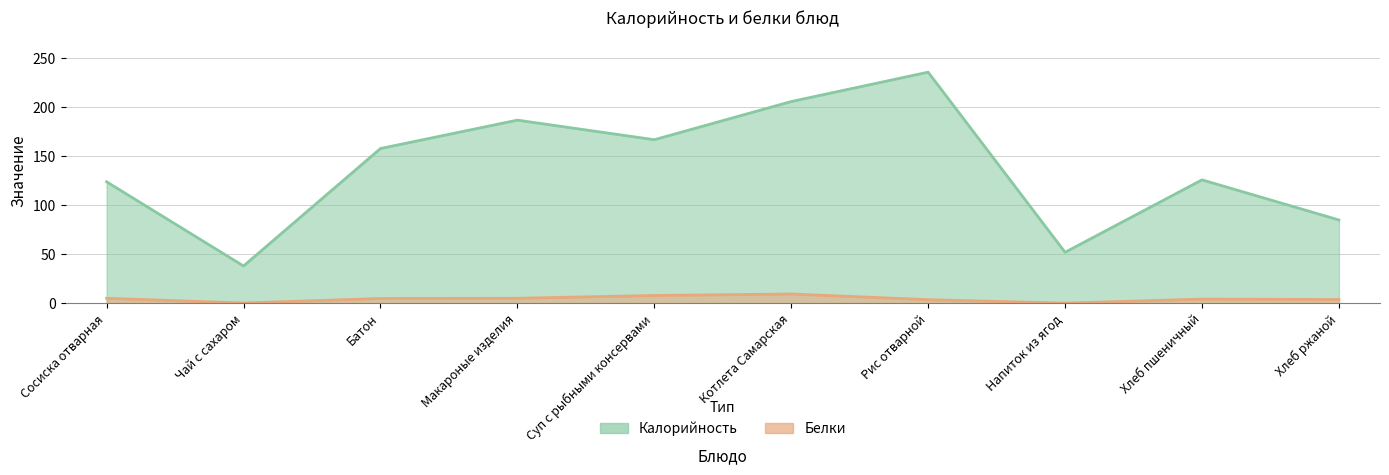

At which category is the sum across all series the highest?

Рис отварной